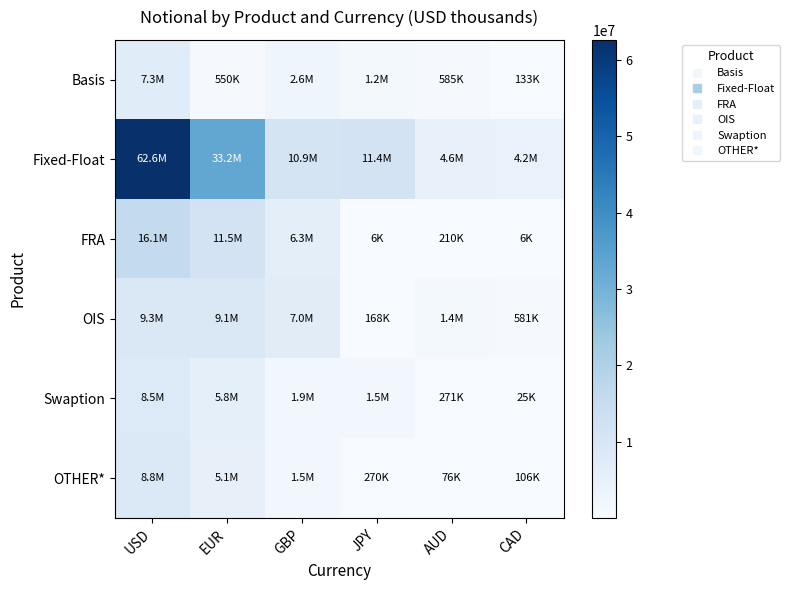

At JPY, list the series in order from smallest to largest.

FRA, OIS, OTHER*, Basis, Swaption, Fixed-Float